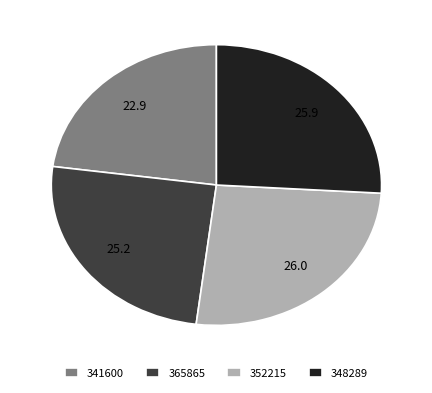

Which category has the smallest portion of the pie?

341600